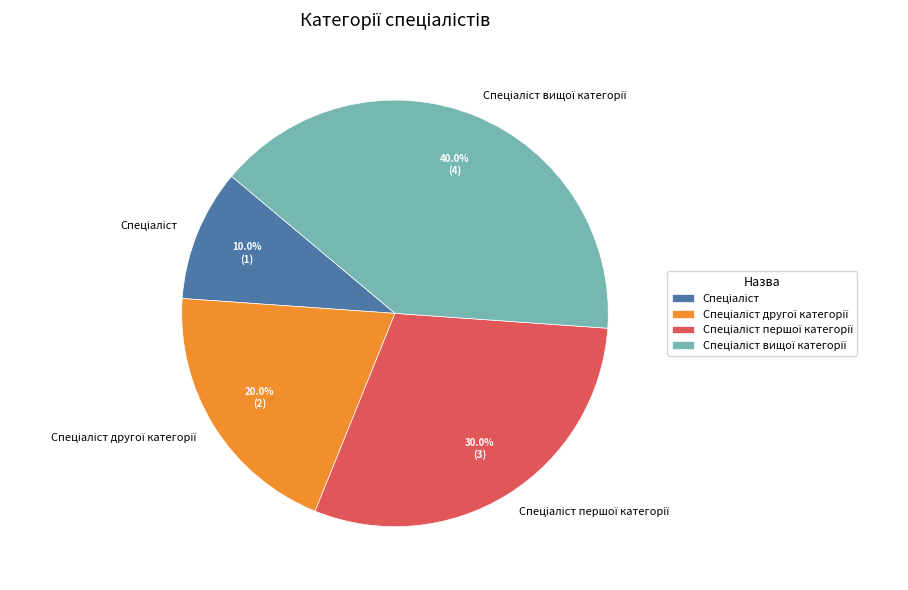

Is there any slice that represents more than half of the pie?

No